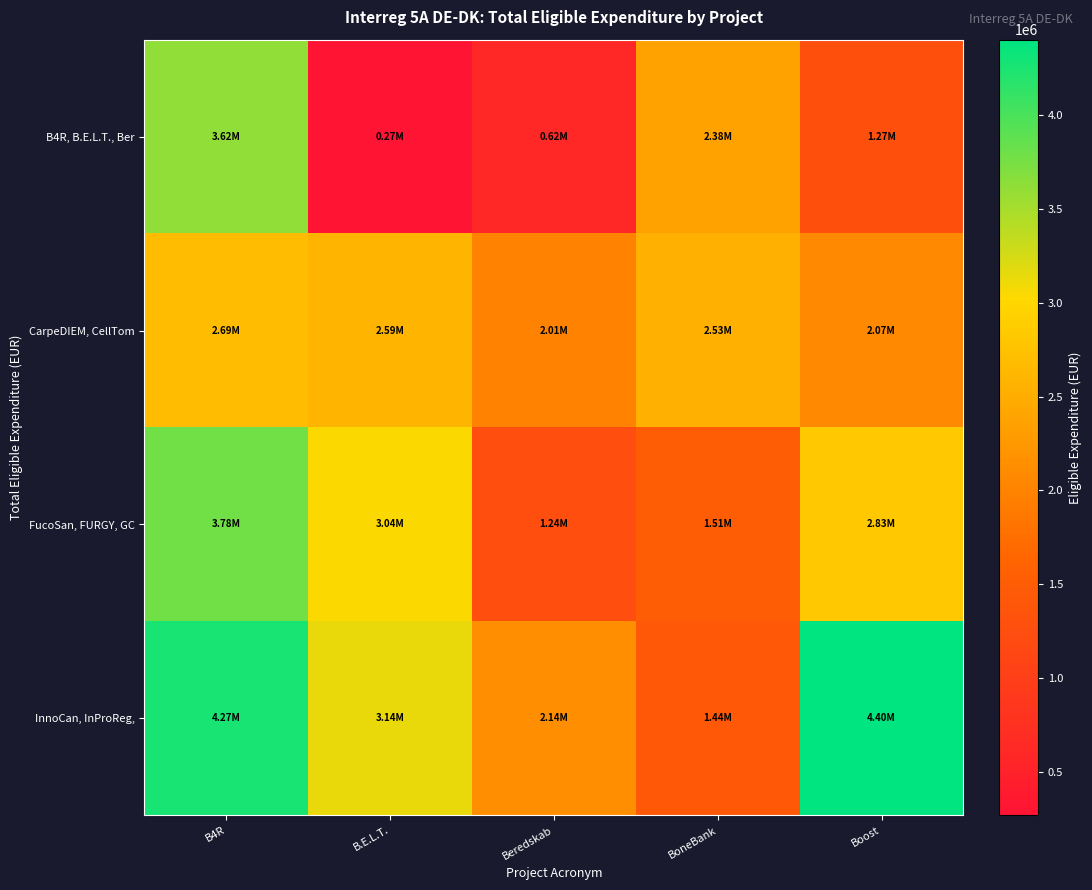

What is the smallest value displayed?

266786